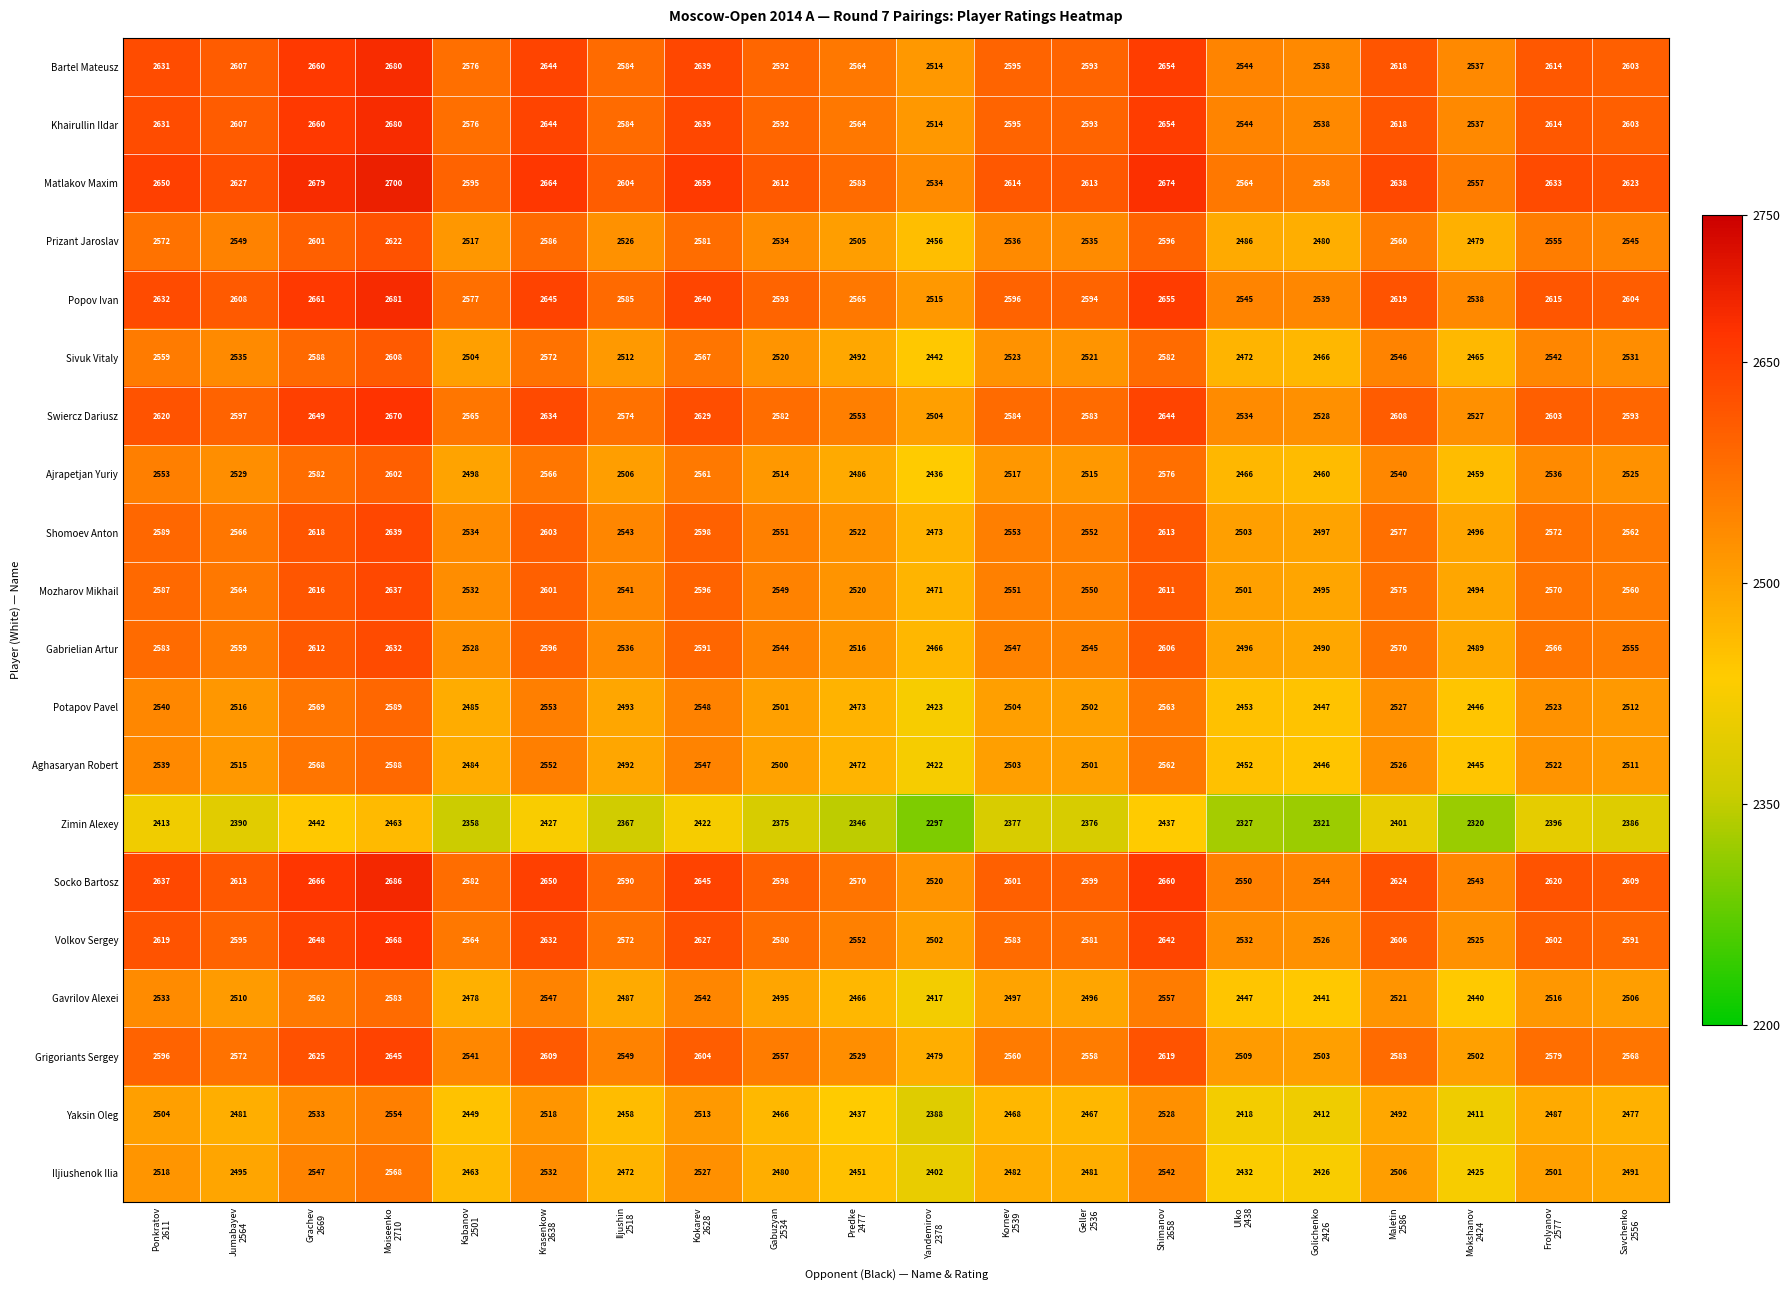

What is the difference between the maximum and minimum values in the Prizant Jaroslav series?

166